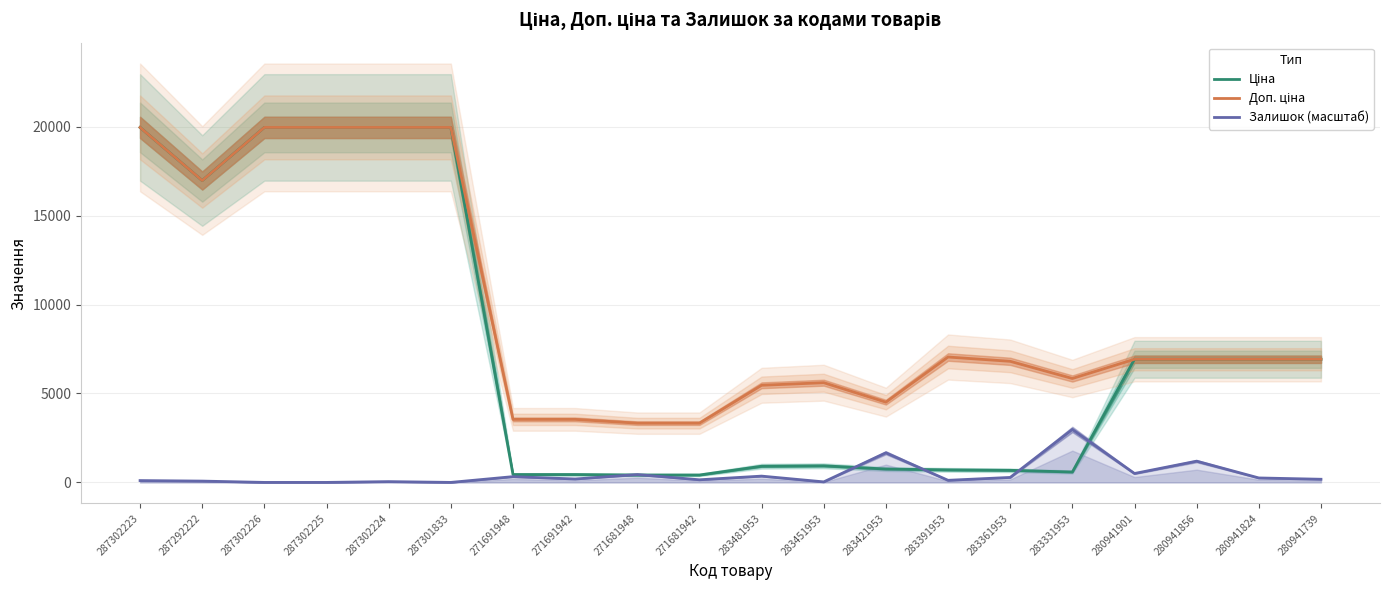

List the labels in order of Доп. ціна value, smallest first.

271681948, 271681942, 271691948, 271691942, 283421953, 283481953, 283451953, 283331953, 283361953, 280941901, 280941856, 280941824, 280941739, 283391953, 287292222, 287302223, 287302226, 287302225, 287302224, 287301833